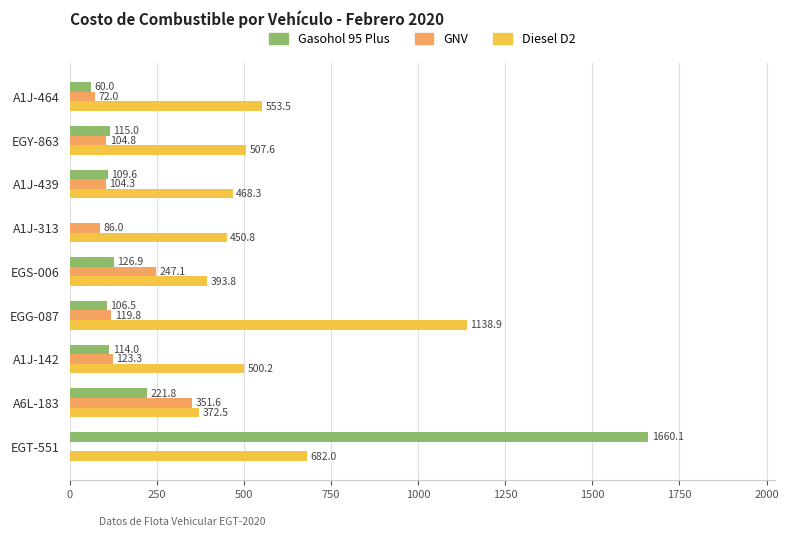

What are all the series names shown in the legend?

Gasohol 95 Plus, GNV, Diesel D2